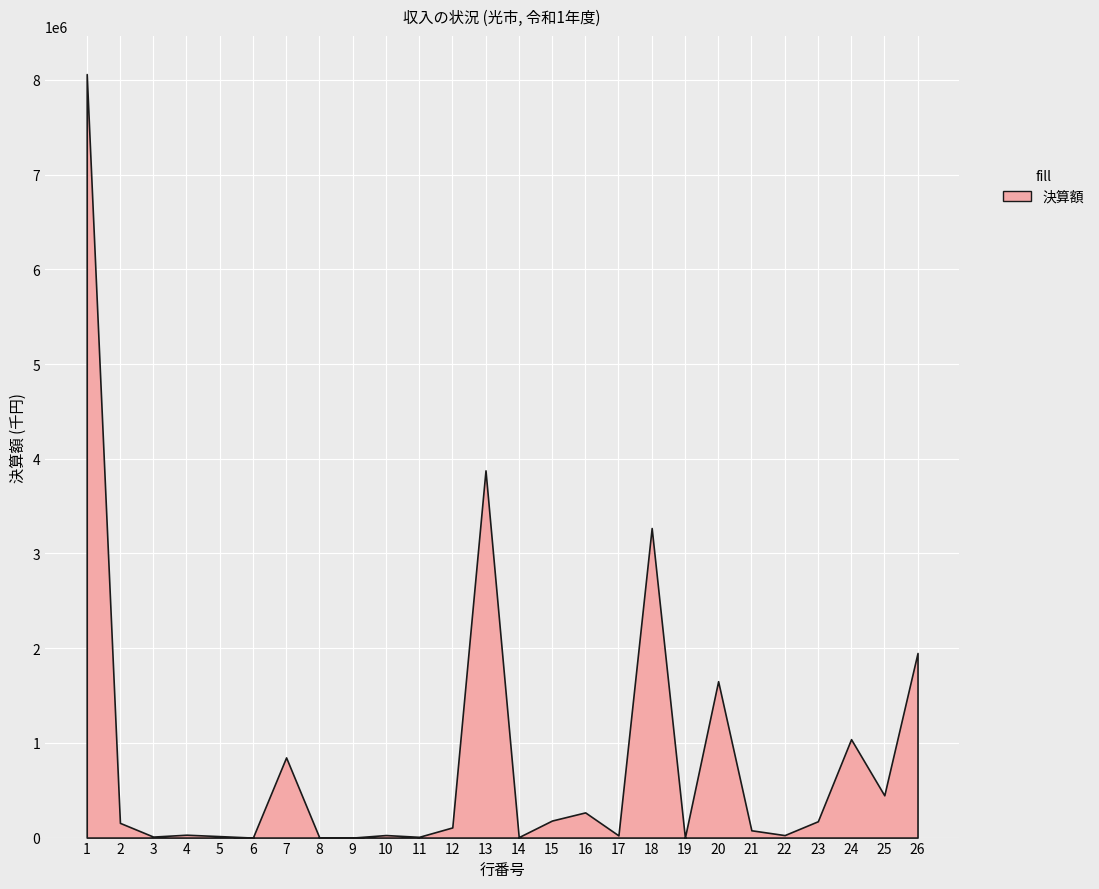

Is it true that the value at 7 is 1240644?

False